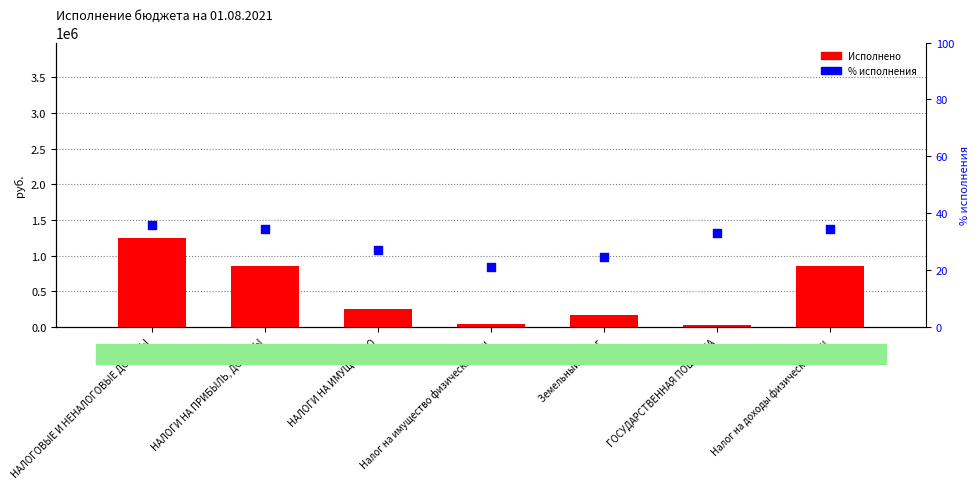

What are all the series names shown in the legend?

Исполнено, % исполнения